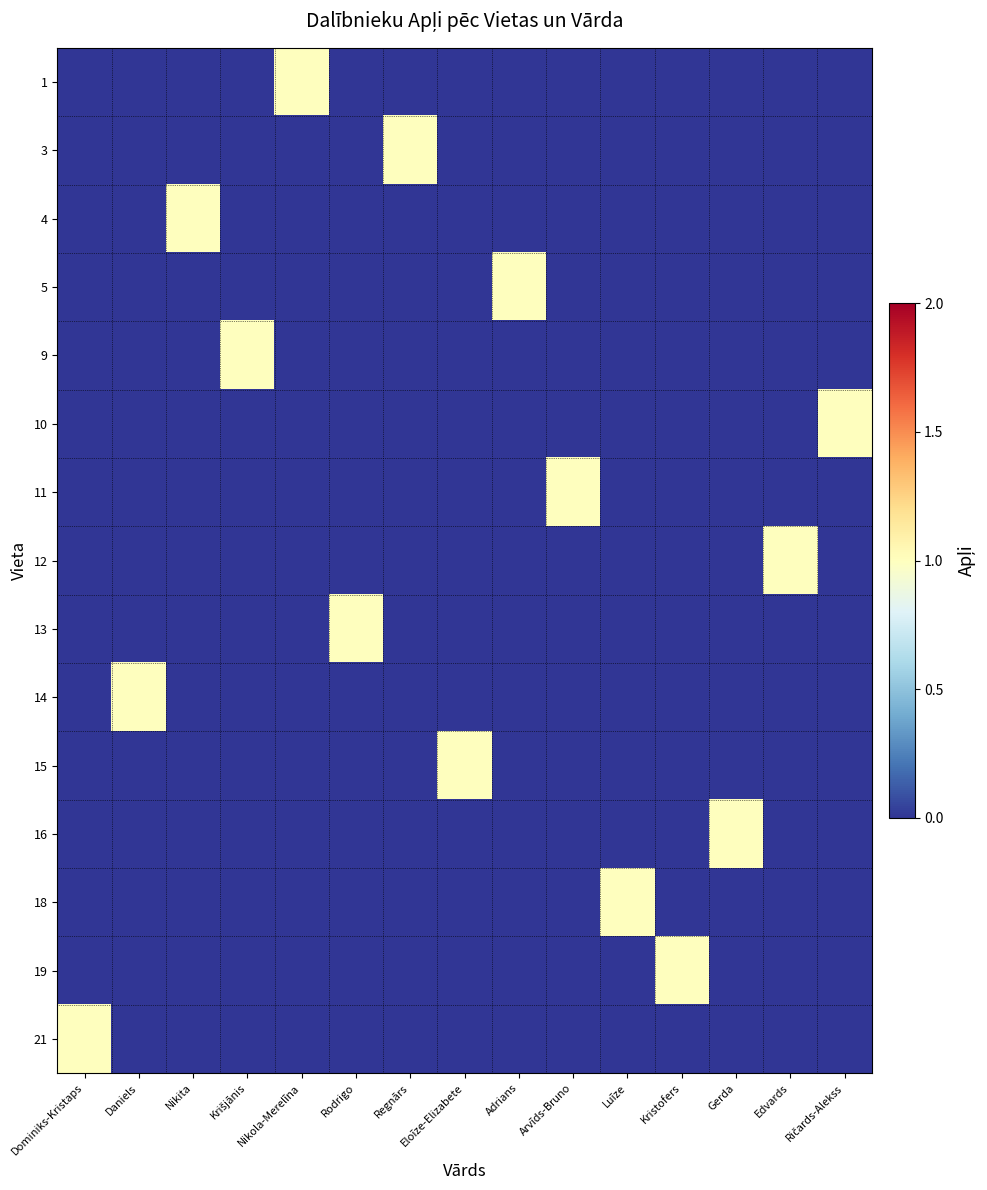

Reading left to right, list all the values displayed in this chart.

1: Dominiks-Kristaps=0	Daniels=0	Nikita=0	Krišjānis=0	Nikola-Merelīna=1	Rodrigo=0	Regnārs=0	Eloīze-Elizabete=0	Adrians=0	Arvīds-Bruno=0	Luīze=0	Kristofers=0	Gerda=0	Edvards=0	Ričards-Alekss=0
3: Dominiks-Kristaps=0	Daniels=0	Nikita=0	Krišjānis=0	Nikola-Merelīna=0	Rodrigo=0	Regnārs=1	Eloīze-Elizabete=0	Adrians=0	Arvīds-Bruno=0	Luīze=0	Kristofers=0	Gerda=0	Edvards=0	Ričards-Alekss=0
4: Dominiks-Kristaps=0	Daniels=0	Nikita=1	Krišjānis=0	Nikola-Merelīna=0	Rodrigo=0	Regnārs=0	Eloīze-Elizabete=0	Adrians=0	Arvīds-Bruno=0	Luīze=0	Kristofers=0	Gerda=0	Edvards=0	Ričards-Alekss=0
5: Dominiks-Kristaps=0	Daniels=0	Nikita=0	Krišjānis=0	Nikola-Merelīna=0	Rodrigo=0	Regnārs=0	Eloīze-Elizabete=0	Adrians=1	Arvīds-Bruno=0	Luīze=0	Kristofers=0	Gerda=0	Edvards=0	Ričards-Alekss=0
9: Dominiks-Kristaps=0	Daniels=0	Nikita=0	Krišjānis=1	Nikola-Merelīna=0	Rodrigo=0	Regnārs=0	Eloīze-Elizabete=0	Adrians=0	Arvīds-Bruno=0	Luīze=0	Kristofers=0	Gerda=0	Edvards=0	Ričards-Alekss=0
10: Dominiks-Kristaps=0	Daniels=0	Nikita=0	Krišjānis=0	Nikola-Merelīna=0	Rodrigo=0	Regnārs=0	Eloīze-Elizabete=0	Adrians=0	Arvīds-Bruno=0	Luīze=0	Kristofers=0	Gerda=0	Edvards=0	Ričards-Alekss=1
11: Dominiks-Kristaps=0	Daniels=0	Nikita=0	Krišjānis=0	Nikola-Merelīna=0	Rodrigo=0	Regnārs=0	Eloīze-Elizabete=0	Adrians=0	Arvīds-Bruno=1	Luīze=0	Kristofers=0	Gerda=0	Edvards=0	Ričards-Alekss=0
12: Dominiks-Kristaps=0	Daniels=0	Nikita=0	Krišjānis=0	Nikola-Merelīna=0	Rodrigo=0	Regnārs=0	Eloīze-Elizabete=0	Adrians=0	Arvīds-Bruno=0	Luīze=0	Kristofers=0	Gerda=0	Edvards=1	Ričards-Alekss=0
13: Dominiks-Kristaps=0	Daniels=0	Nikita=0	Krišjānis=0	Nikola-Merelīna=0	Rodrigo=1	Regnārs=0	Eloīze-Elizabete=0	Adrians=0	Arvīds-Bruno=0	Luīze=0	Kristofers=0	Gerda=0	Edvards=0	Ričards-Alekss=0
14: Dominiks-Kristaps=0	Daniels=1	Nikita=0	Krišjānis=0	Nikola-Merelīna=0	Rodrigo=0	Regnārs=0	Eloīze-Elizabete=0	Adrians=0	Arvīds-Bruno=0	Luīze=0	Kristofers=0	Gerda=0	Edvards=0	Ričards-Alekss=0
15: Dominiks-Kristaps=0	Daniels=0	Nikita=0	Krišjānis=0	Nikola-Merelīna=0	Rodrigo=0	Regnārs=0	Eloīze-Elizabete=1	Adrians=0	Arvīds-Bruno=0	Luīze=0	Kristofers=0	Gerda=0	Edvards=0	Ričards-Alekss=0
16: Dominiks-Kristaps=0	Daniels=0	Nikita=0	Krišjānis=0	Nikola-Merelīna=0	Rodrigo=0	Regnārs=0	Eloīze-Elizabete=0	Adrians=0	Arvīds-Bruno=0	Luīze=0	Kristofers=0	Gerda=1	Edvards=0	Ričards-Alekss=0
18: Dominiks-Kristaps=0	Daniels=0	Nikita=0	Krišjānis=0	Nikola-Merelīna=0	Rodrigo=0	Regnārs=0	Eloīze-Elizabete=0	Adrians=0	Arvīds-Bruno=0	Luīze=1	Kristofers=0	Gerda=0	Edvards=0	Ričards-Alekss=0
19: Dominiks-Kristaps=0	Daniels=0	Nikita=0	Krišjānis=0	Nikola-Merelīna=0	Rodrigo=0	Regnārs=0	Eloīze-Elizabete=0	Adrians=0	Arvīds-Bruno=0	Luīze=0	Kristofers=1	Gerda=0	Edvards=0	Ričards-Alekss=0
21: Dominiks-Kristaps=1	Daniels=0	Nikita=0	Krišjānis=0	Nikola-Merelīna=0	Rodrigo=0	Regnārs=0	Eloīze-Elizabete=0	Adrians=0	Arvīds-Bruno=0	Luīze=0	Kristofers=0	Gerda=0	Edvards=0	Ričards-Alekss=0